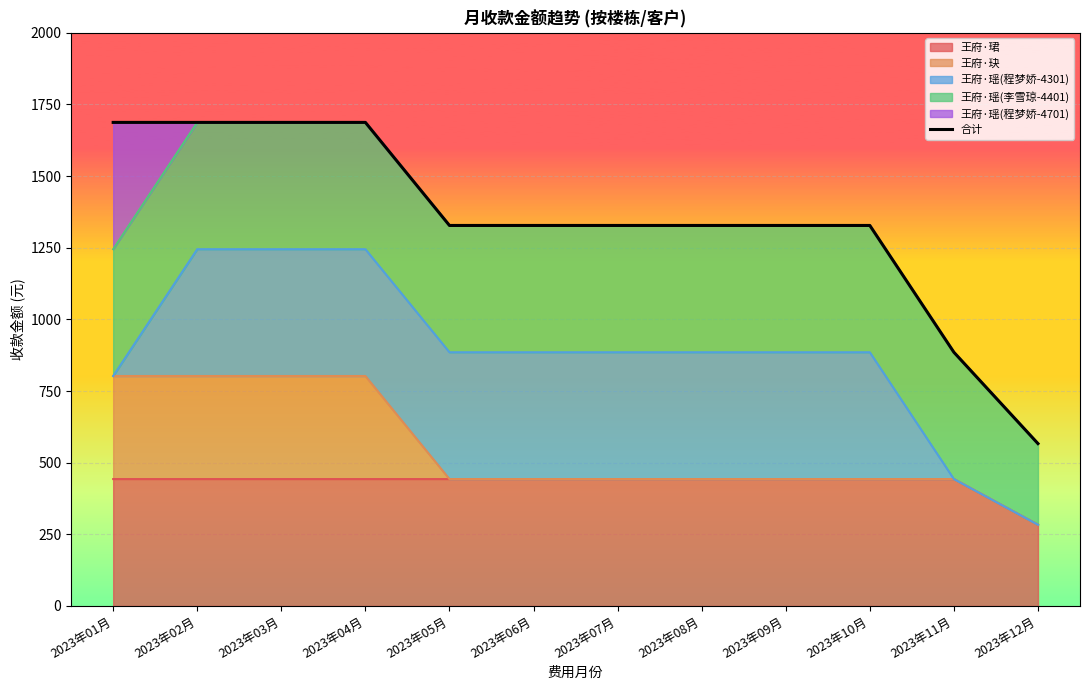

Is it true that the value at 2023年09月 is 1327.6?

True